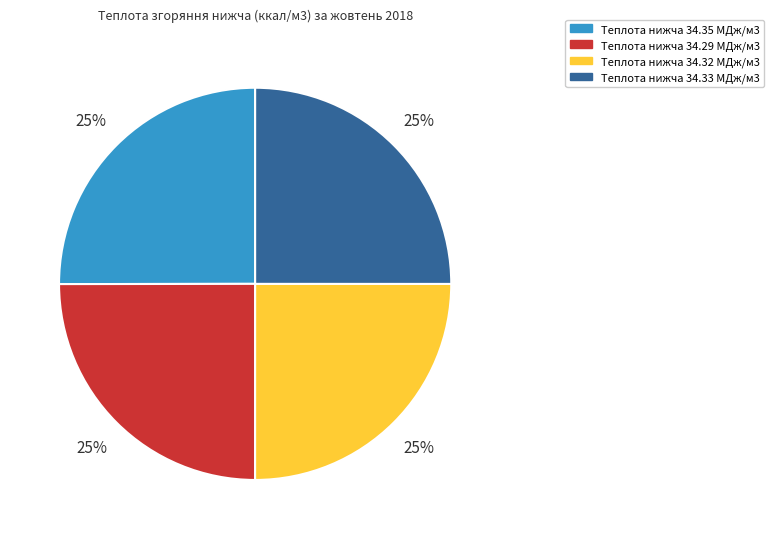

Count the number of slices in the pie.

4